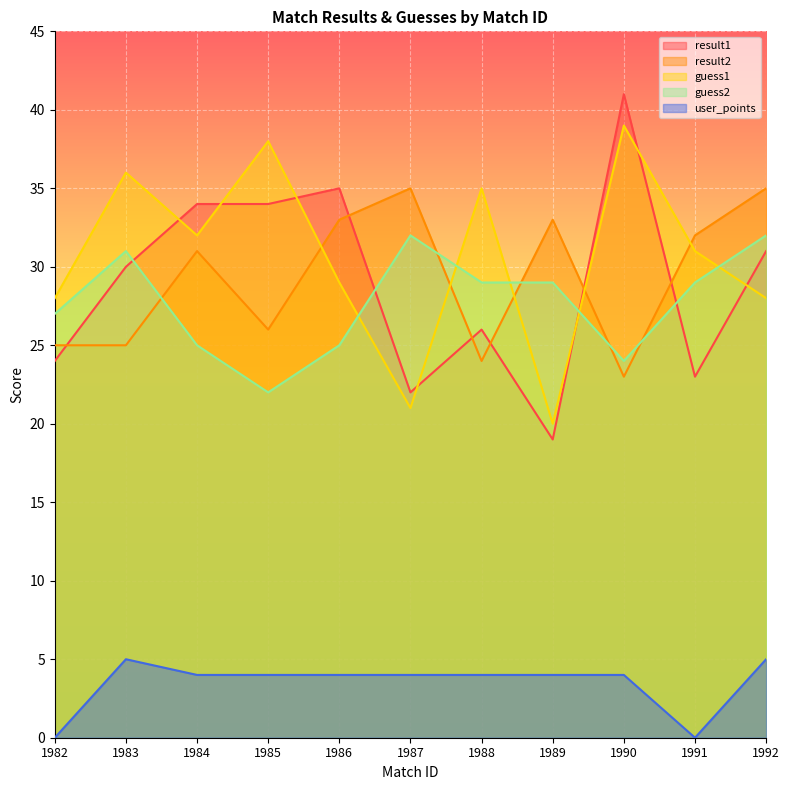

What are all the series names shown in the legend?

result1, result2, guess1, guess2, user_points